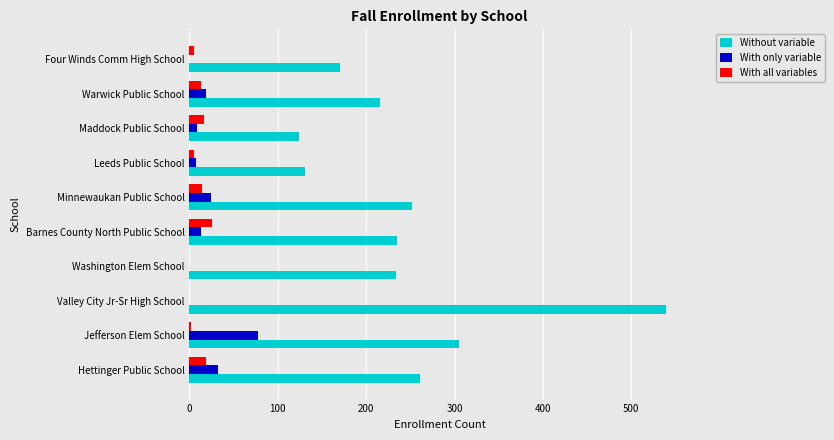

Which series has the largest total across all categories?

Without variable